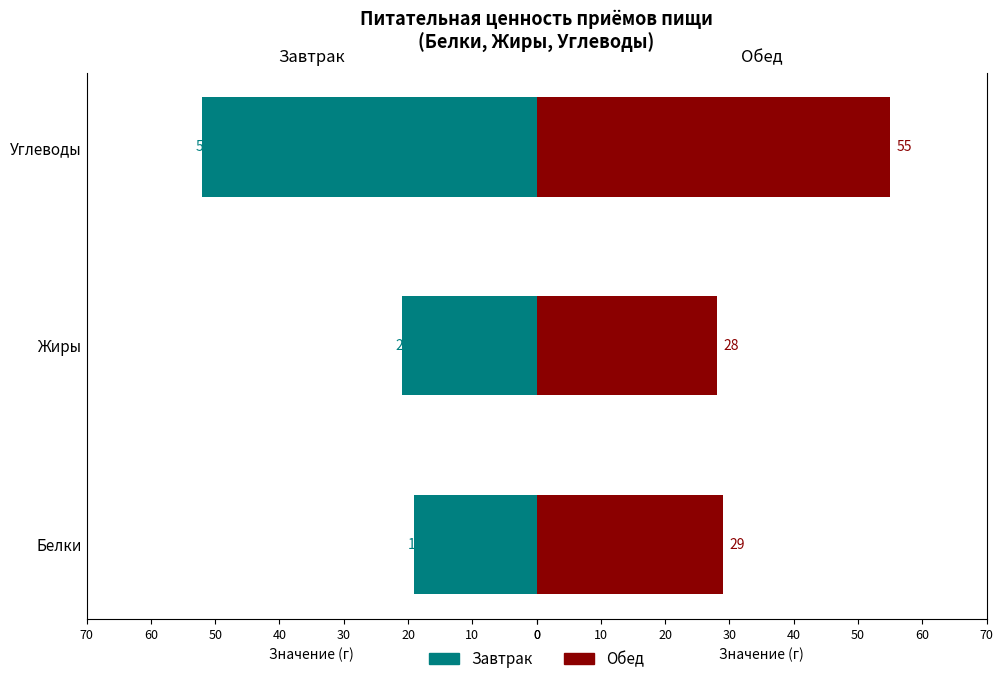

What is the value of the Завтрак bar at the 2nd from the left?

21